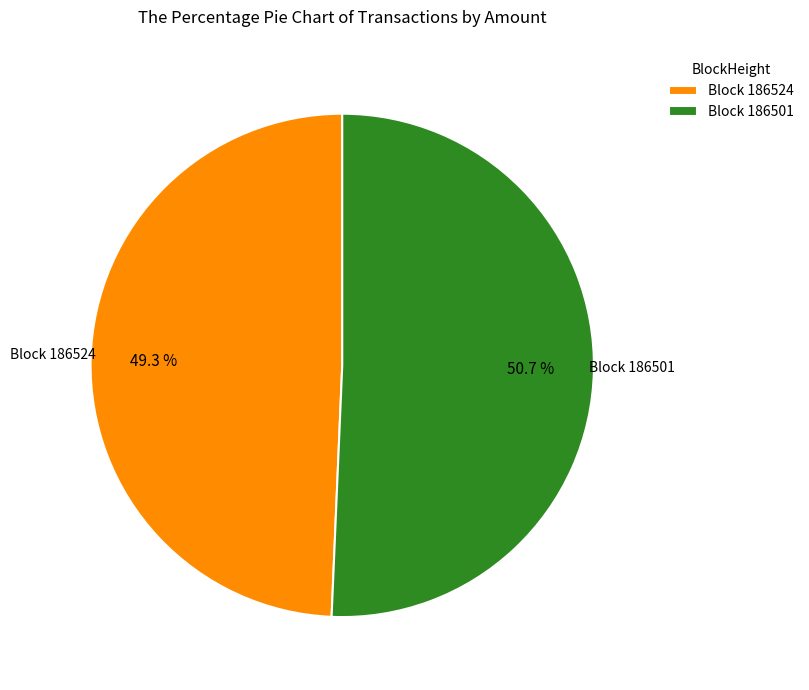

Is the sum of Block 186501 and Block 186524 greater than half?

Yes